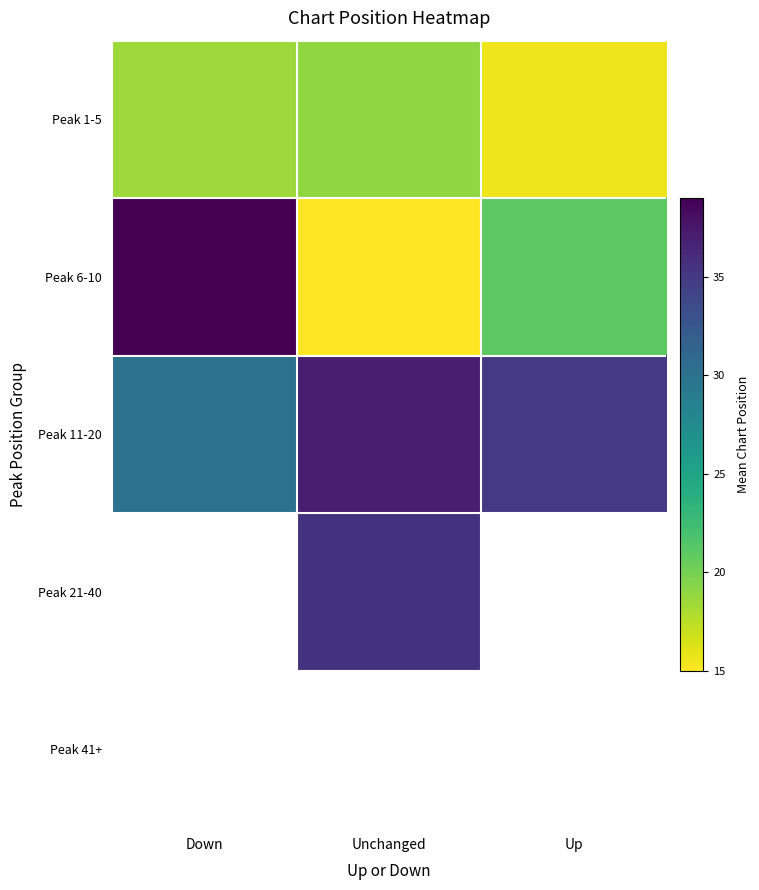

What is the spread (max minus min) of values at Unchanged?

22.0